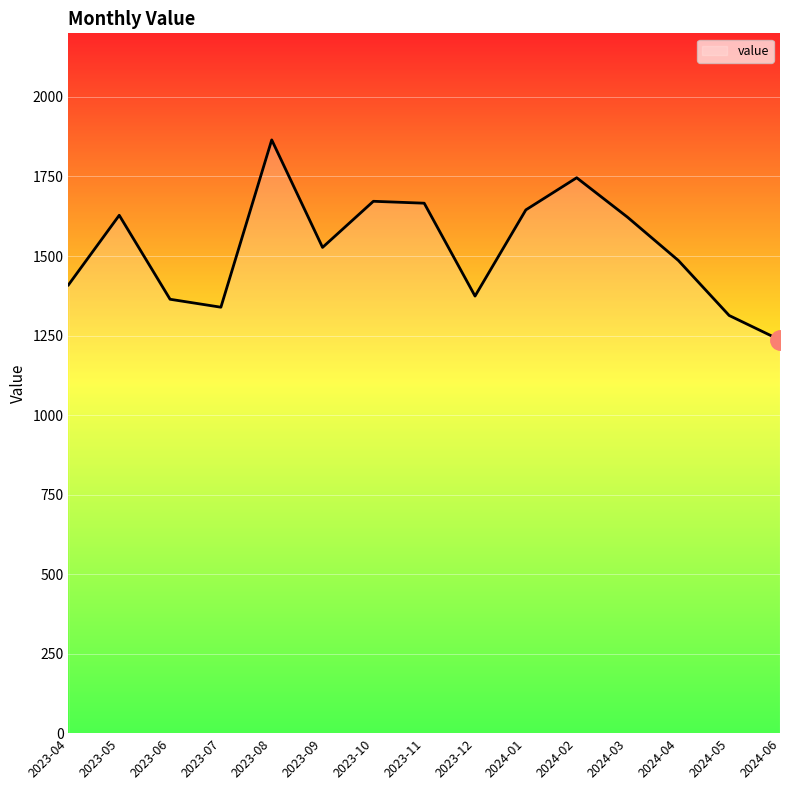

What value does the data have at 2023-08, to the nearest 100?

1900